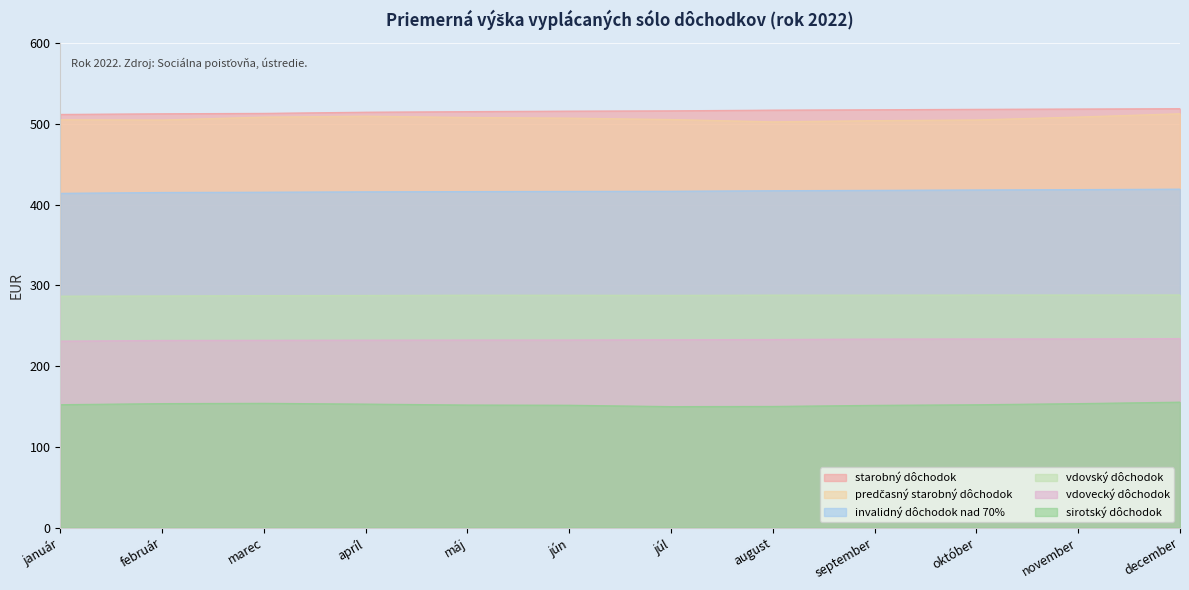

Which series has the widest spread of values?

predčasný starobný dôchodok